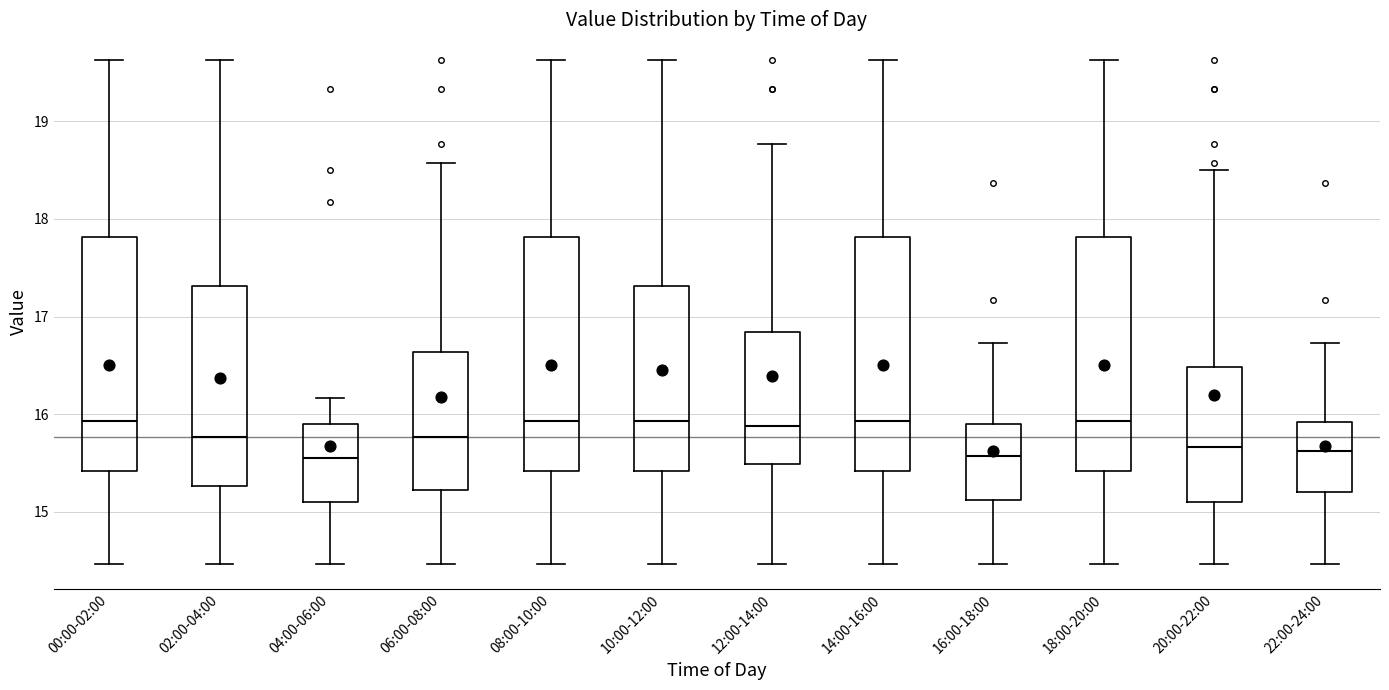

Reading left to right, read every box against the y-axis: the position of its median line, the range the box covers, and the ends of its whiskers. The values are not printed on the chart, so give them approximately, as read against the axis.

00:00-02:00: median 15.9, box 15.4 to 17.8, whiskers 14.5 to 19.6
02:00-04:00: median 15.8, box 15.3 to 17.3, whiskers 14.5 to 19.6
04:00-06:00: median 15.6, box 15.1 to 15.9, whiskers 14.5 to 16.2
06:00-08:00: median 15.8, box 15.2 to 16.6, whiskers 14.5 to 18.6
08:00-10:00: median 15.9, box 15.4 to 17.8, whiskers 14.5 to 19.6
10:00-12:00: median 15.9, box 15.4 to 17.3, whiskers 14.5 to 19.6
12:00-14:00: median 15.9, box 15.5 to 16.8, whiskers 14.5 to 18.8
14:00-16:00: median 15.9, box 15.4 to 17.8, whiskers 14.5 to 19.6
16:00-18:00: median 15.6, box 15.1 to 15.9, whiskers 14.5 to 16.7
18:00-20:00: median 15.9, box 15.4 to 17.8, whiskers 14.5 to 19.6
20:00-22:00: median 15.7, box 15.1 to 16.5, whiskers 14.5 to 18.5
22:00-24:00: median 15.6, box 15.2 to 15.9, whiskers 14.5 to 16.7